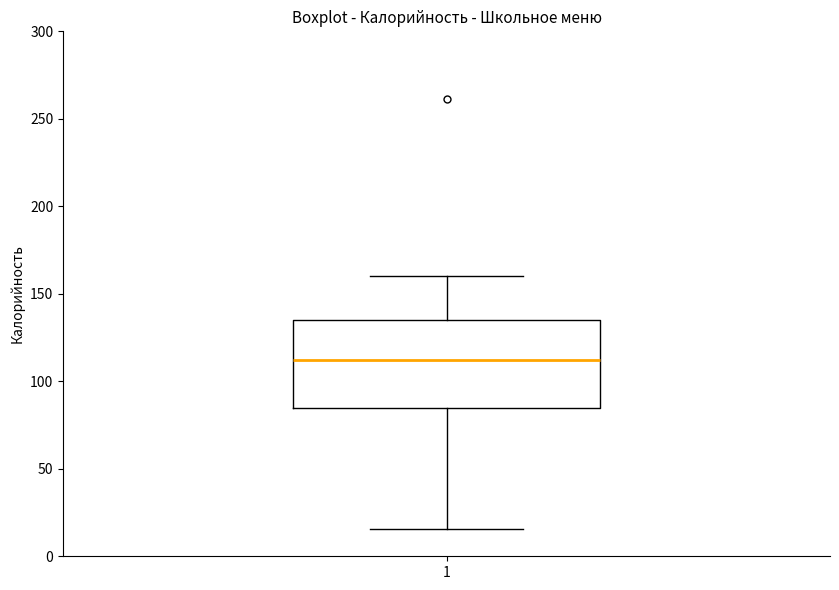

Read this box plot against the y-axis: the position of the median line, the range covered by the box, and the ends of both whiskers. The values are not printed on the chart, so give them approximately, as read against the axis.

median 110, box 85 to 135, whiskers 15 to 160